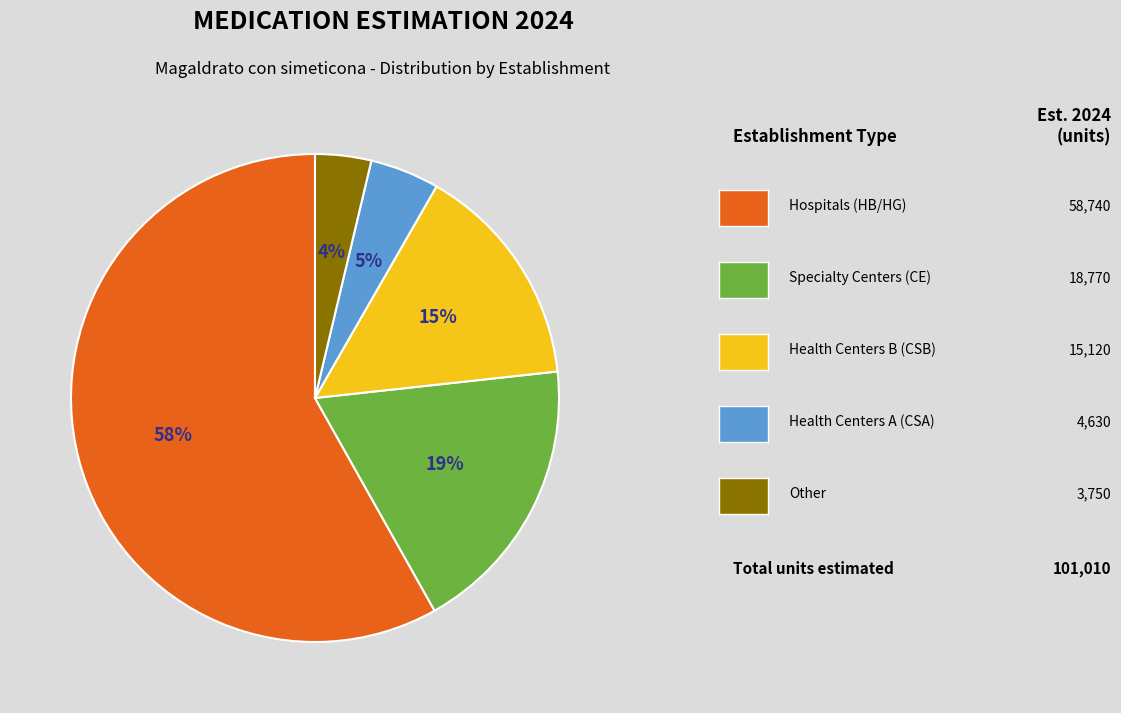

Does any single category account for the majority?

Yes